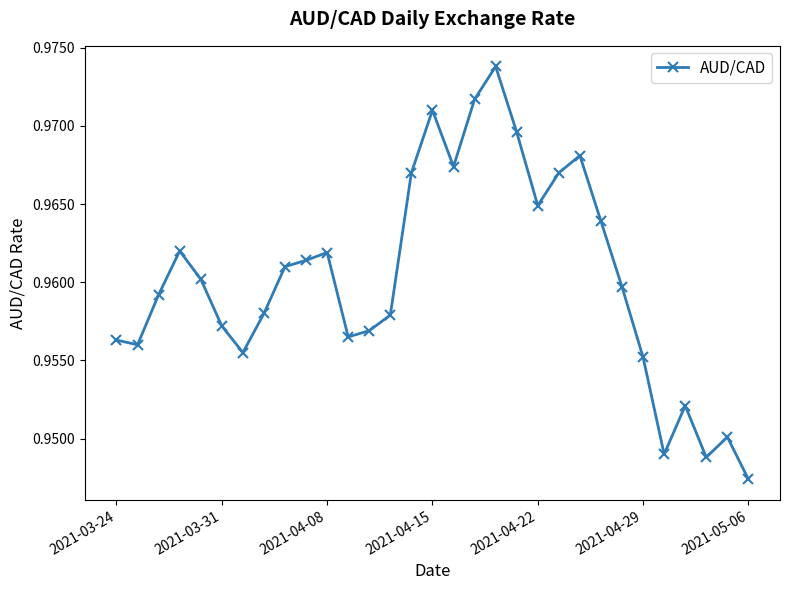

How many points are lower than both their immediate neighbors (excluding endpoints)?

7